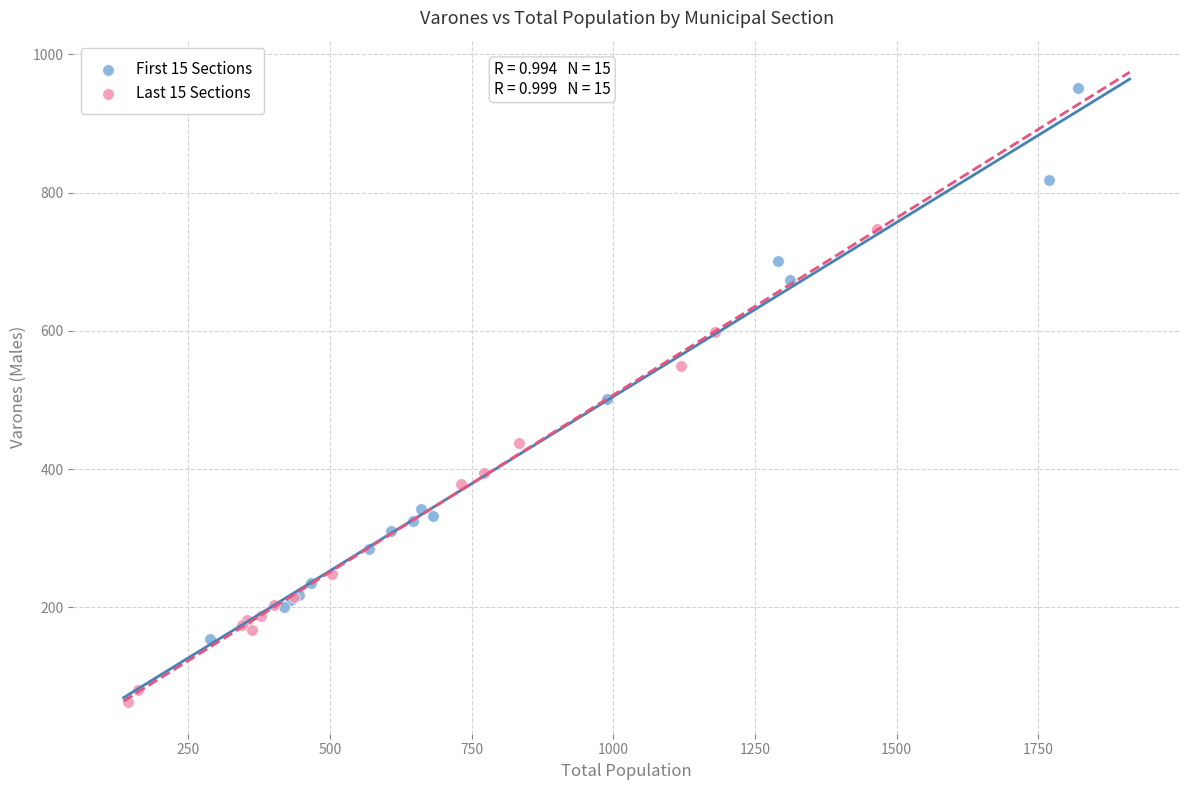

Which series has the widest spread of Y values?

First 15 Sections